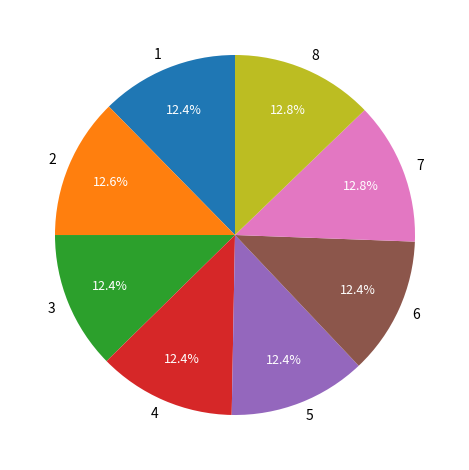

What percentage is the 3 slice, to the nearest percent?

12%